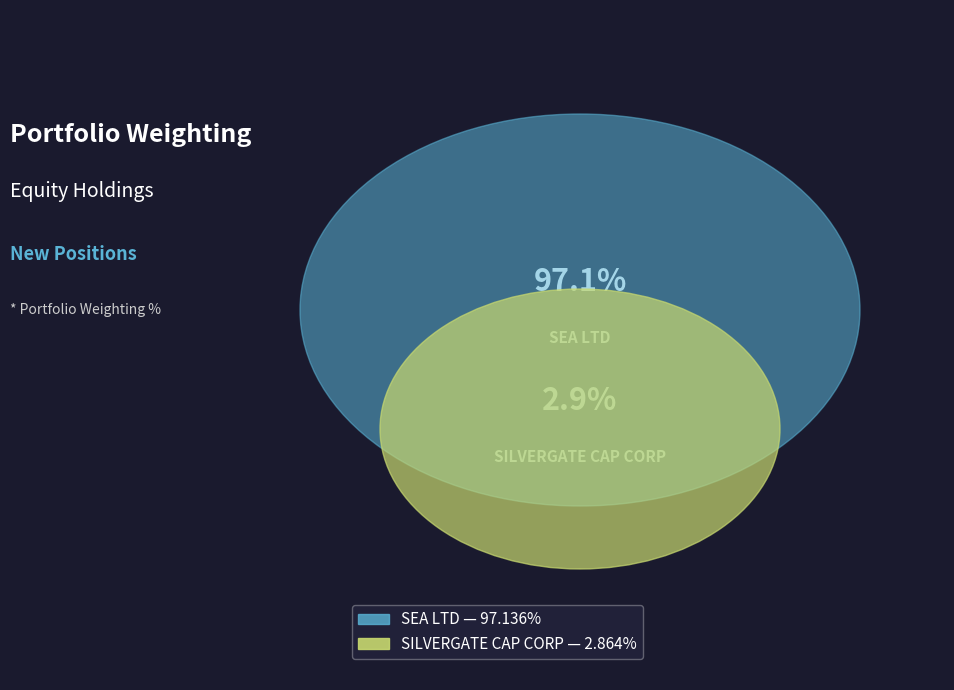

Combined, what portion of the pie is SILVERGATE CAP CORP and SEA LTD?

100.0%